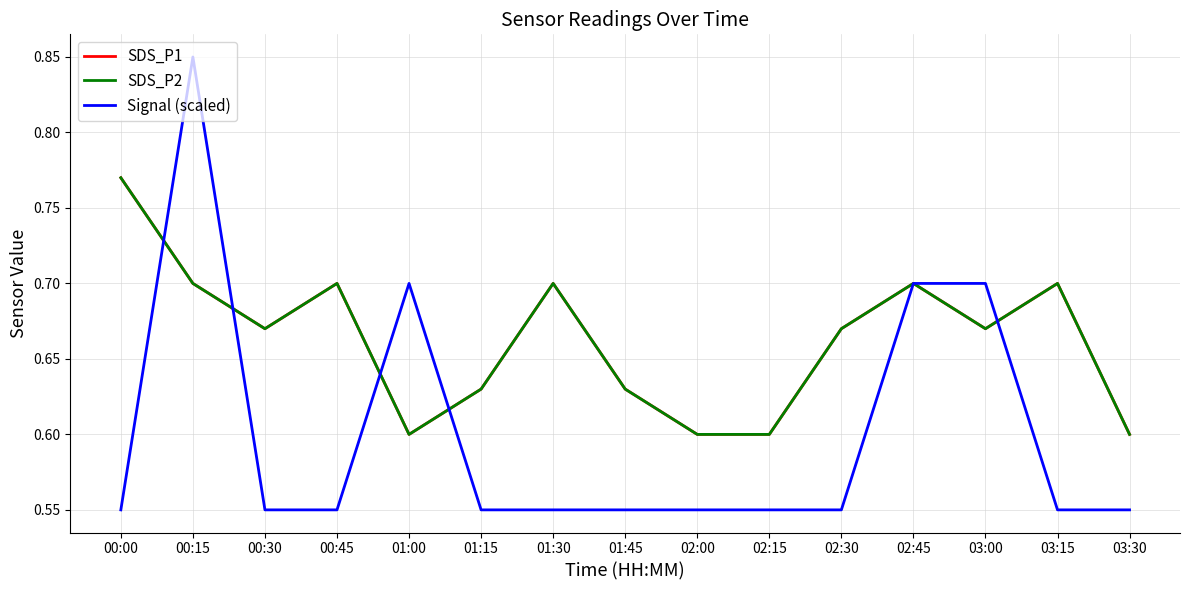

How many lines are shown in the chart?

3